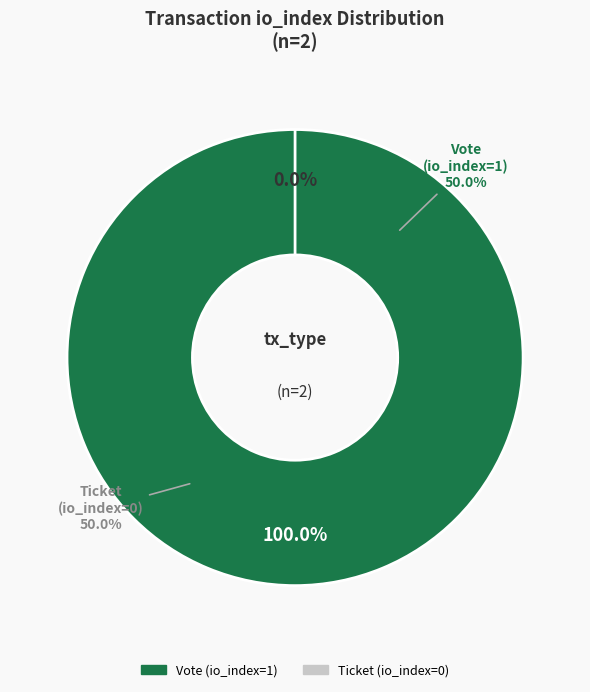

How many segments does this pie chart have?

2